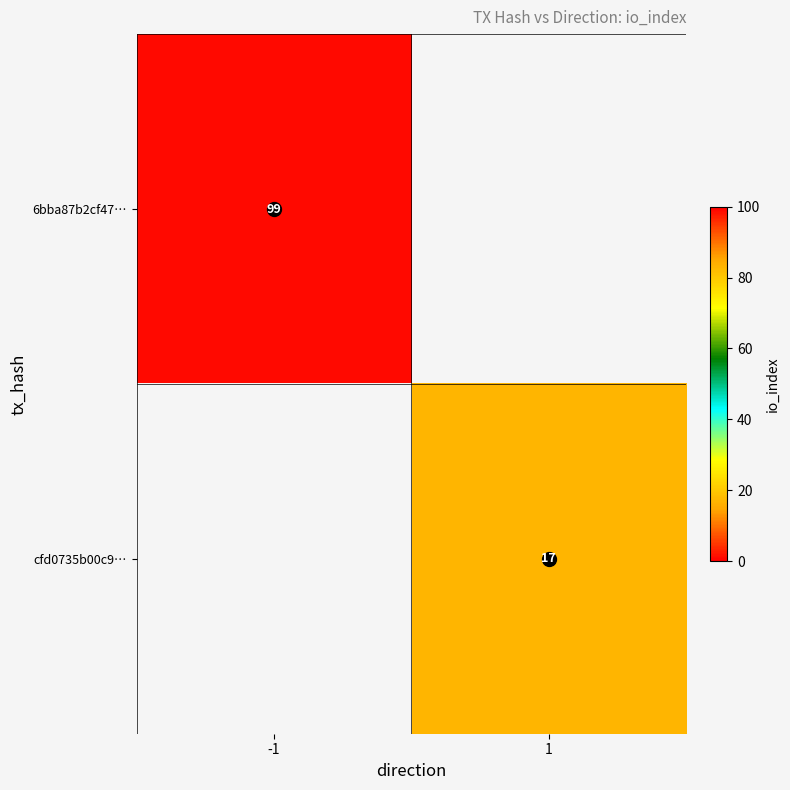

At 1, list the series in order from largest to smallest.

cfd0735b00c9…, 6bba87b2cf47…